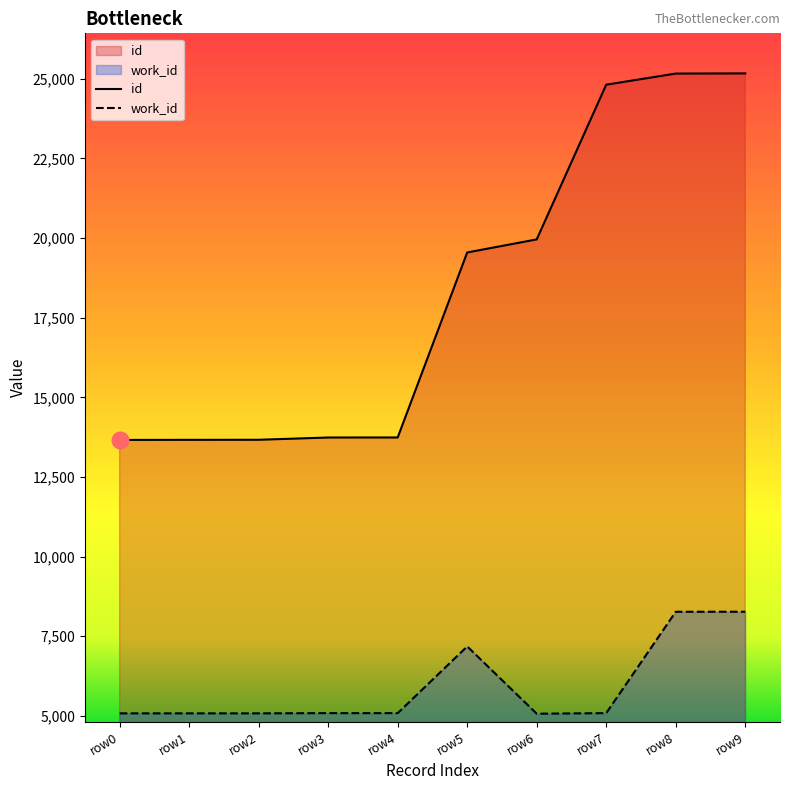

Which series has the widest spread of values?

id